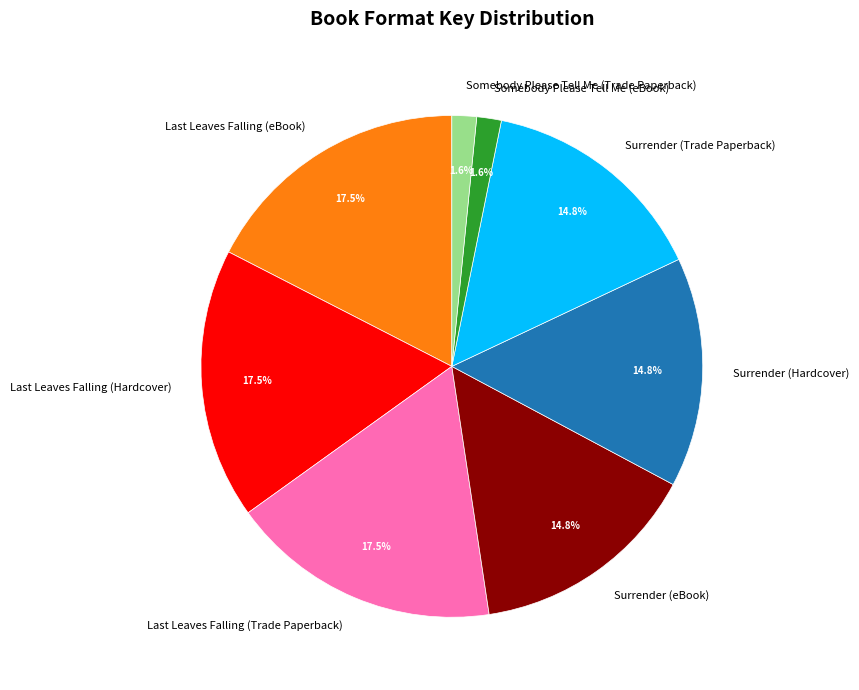

Does any single category account for the majority?

No